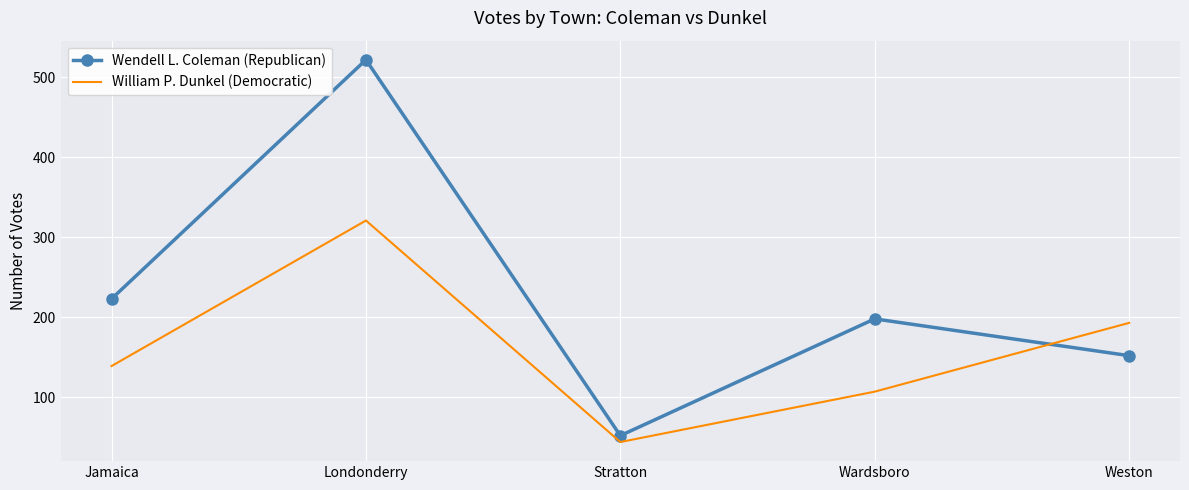

Reading left to right, list all the values displayed in this chart.

Wendell L. Coleman (Republican): 223	522	52	198	152
William P. Dunkel (Democratic): 139	321	44	107	193